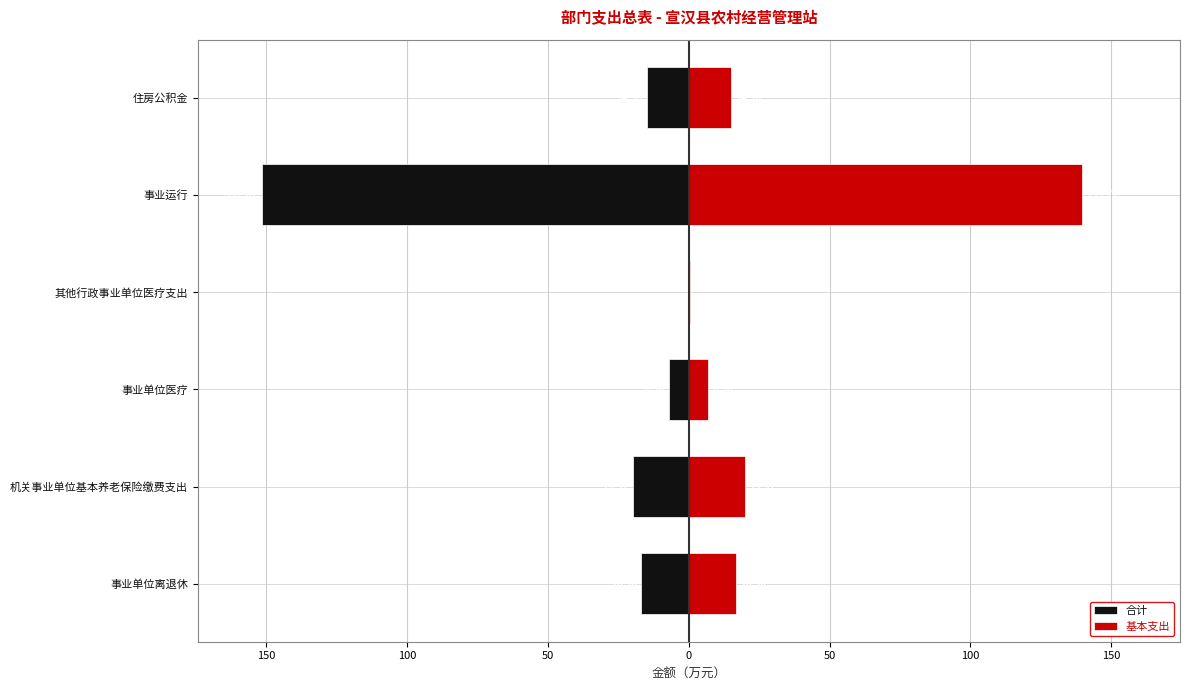

At 事业运行, list the series in order from smallest to largest.

合计, 基本支出